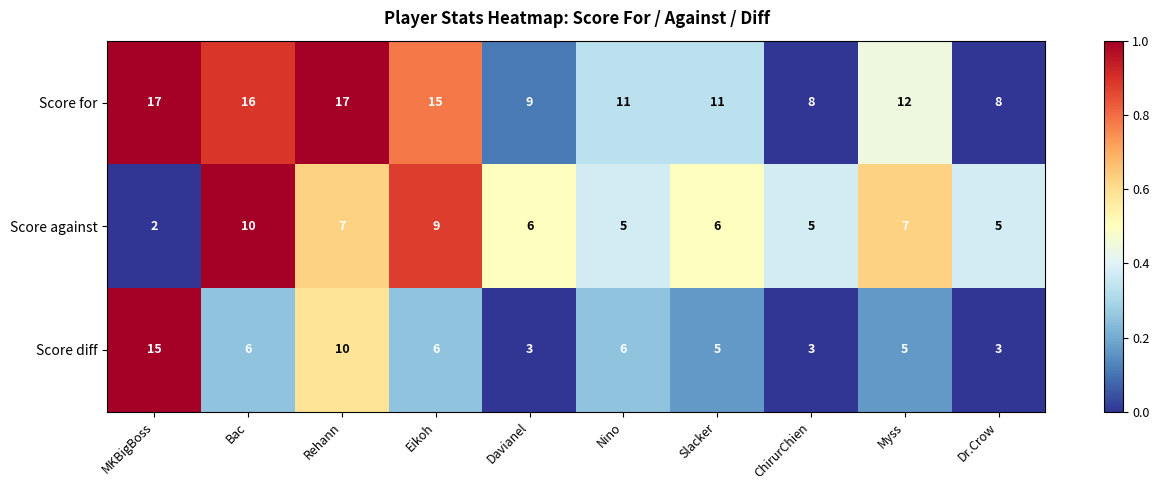

Count the number of data series in this chart.

3